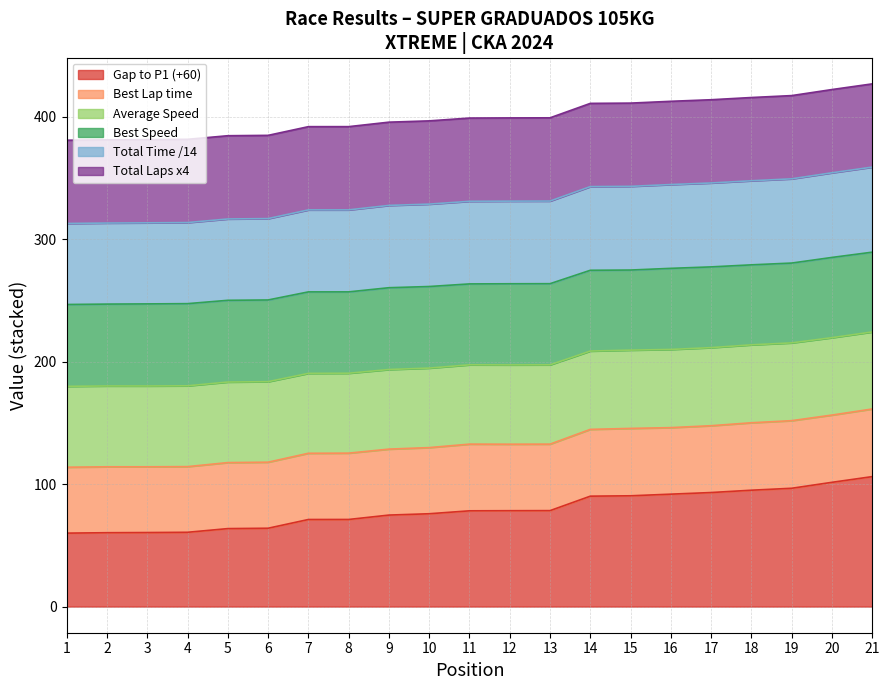

The Gap to P1 (+60) series shows 53.0 at 10. True or false?

False